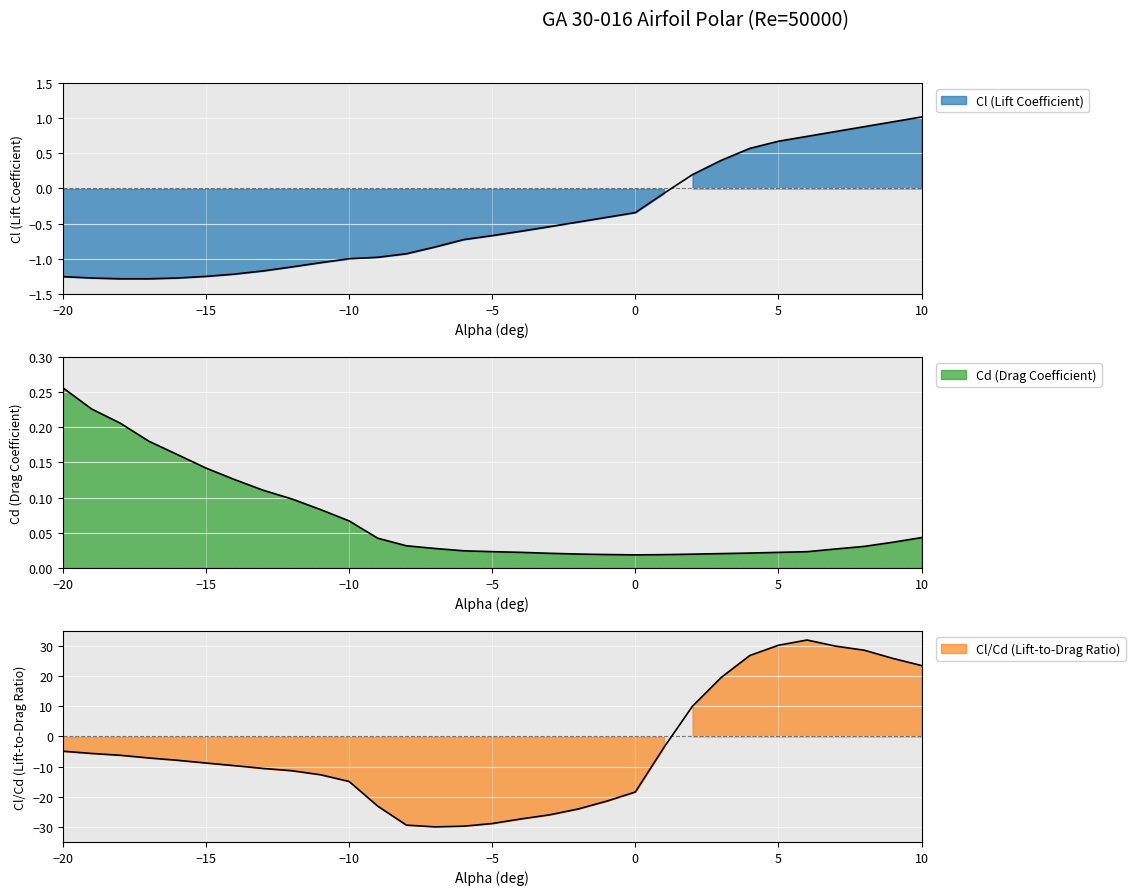

At which label does Cl first exceed 0?

2